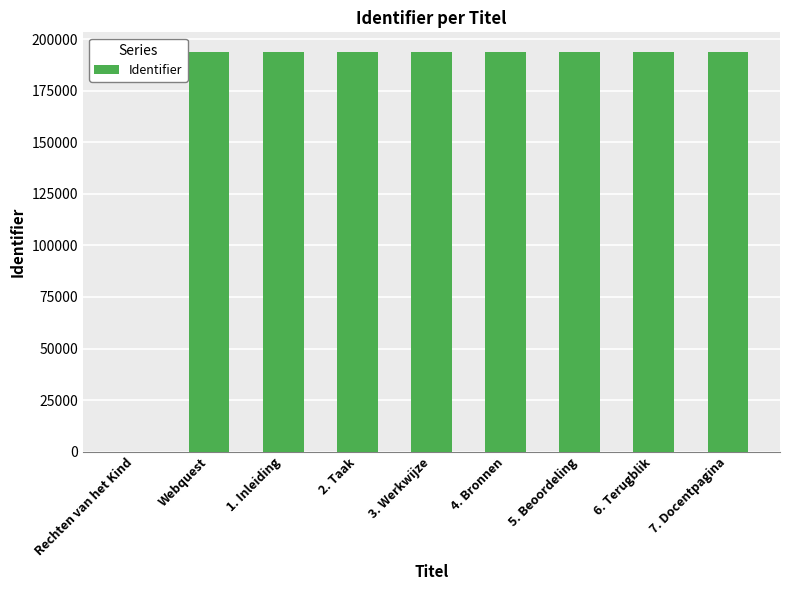

What is the ratio of the value at 6. Terugblik to the value at 4. Bronnen?

1.0